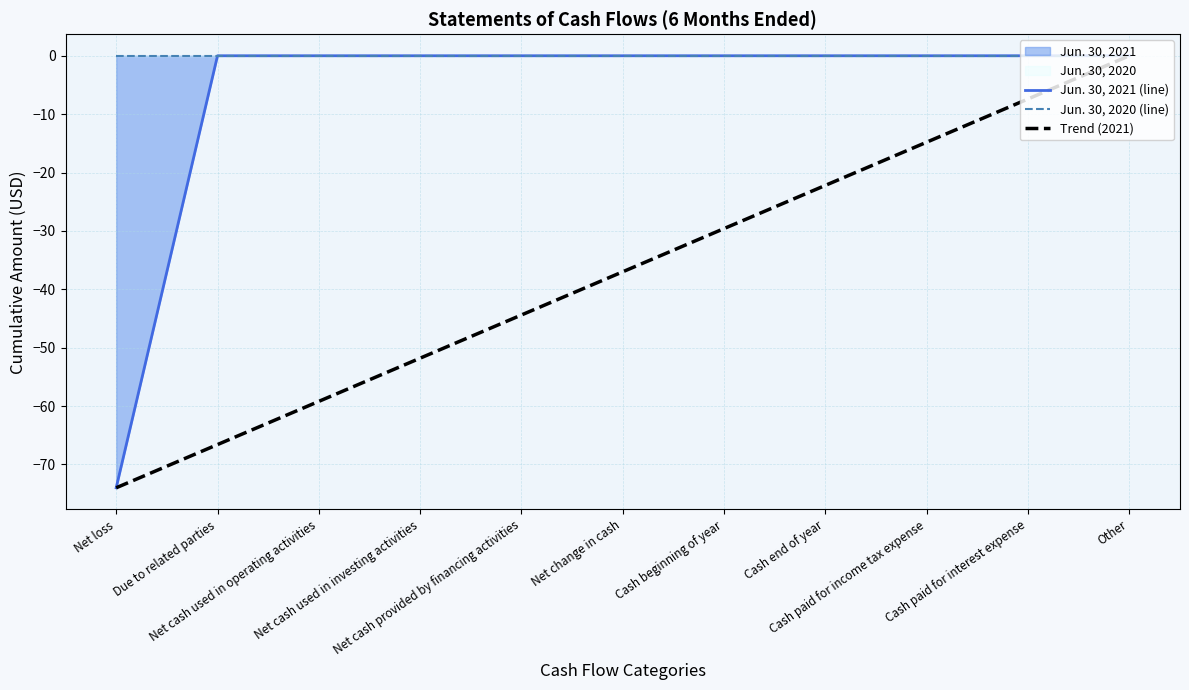

Rank the series at Cash paid for income tax expense from lowest to highest value.

Trend (2021), Jun. 30, 2021 (line), Jun. 30, 2020 (line)